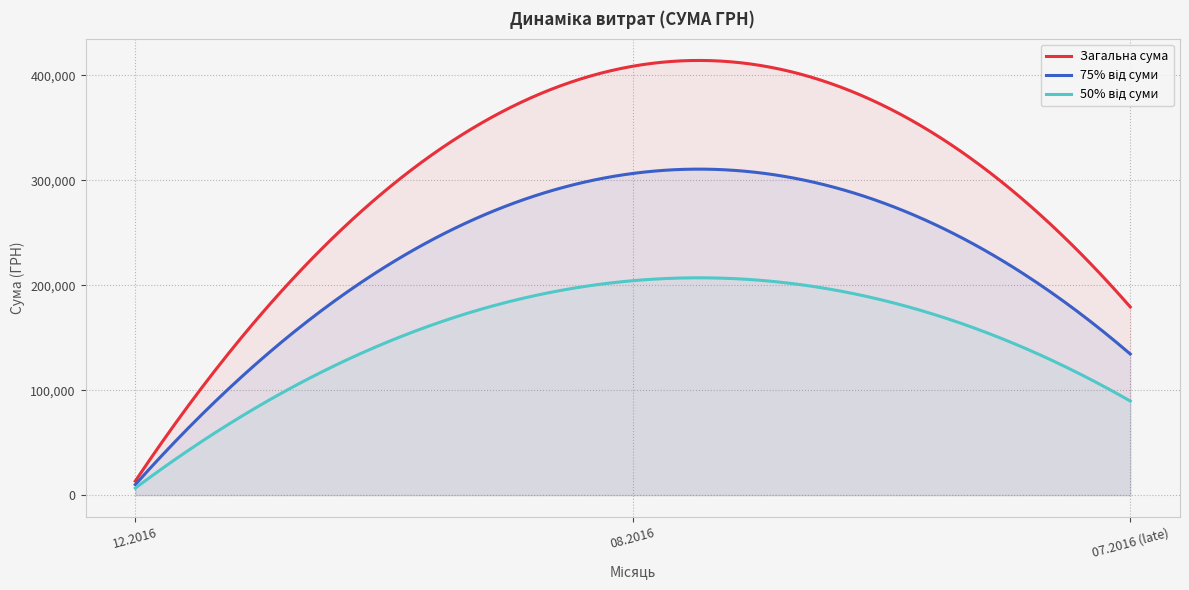

What is the maximum value shown in the chart?

414137.0